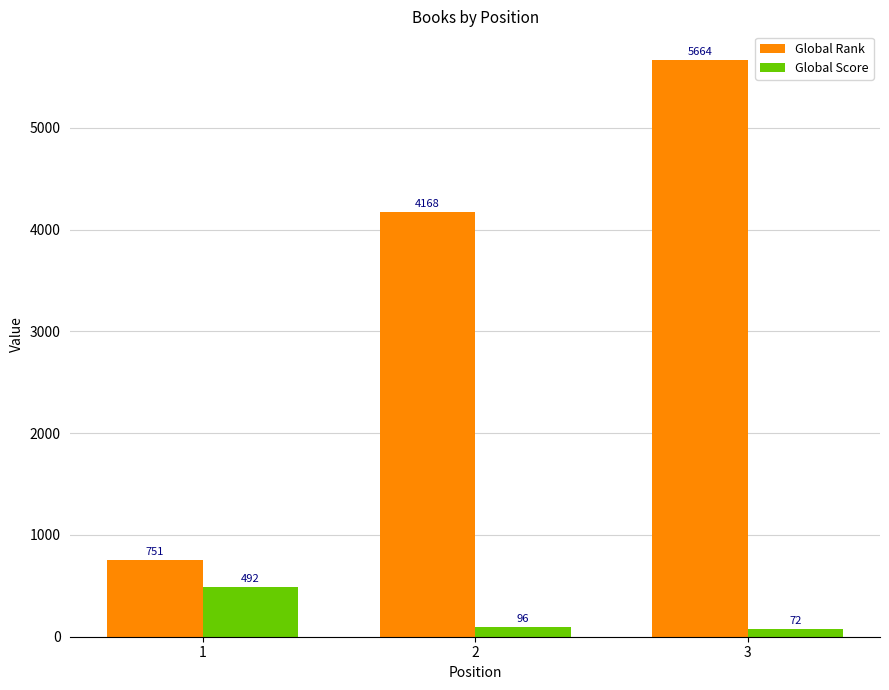

What is the smallest value displayed?

72